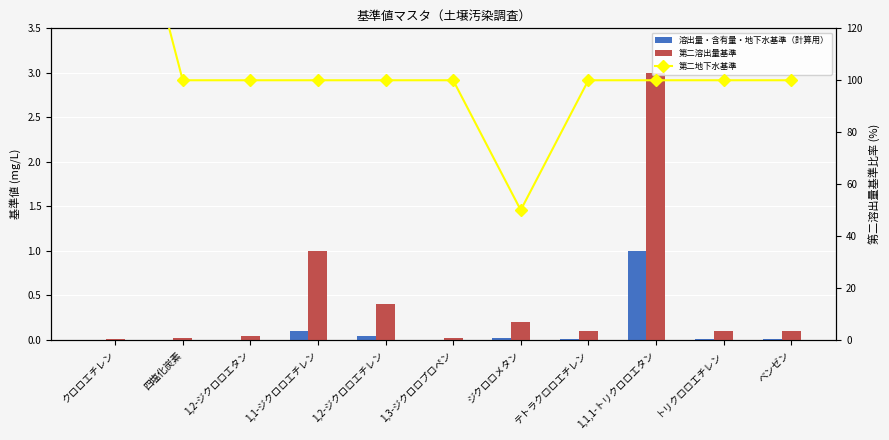

The value of 溶出量・含有量・地下水基準（計算用） at 四塩化炭素 is 0.0. True or false?

True